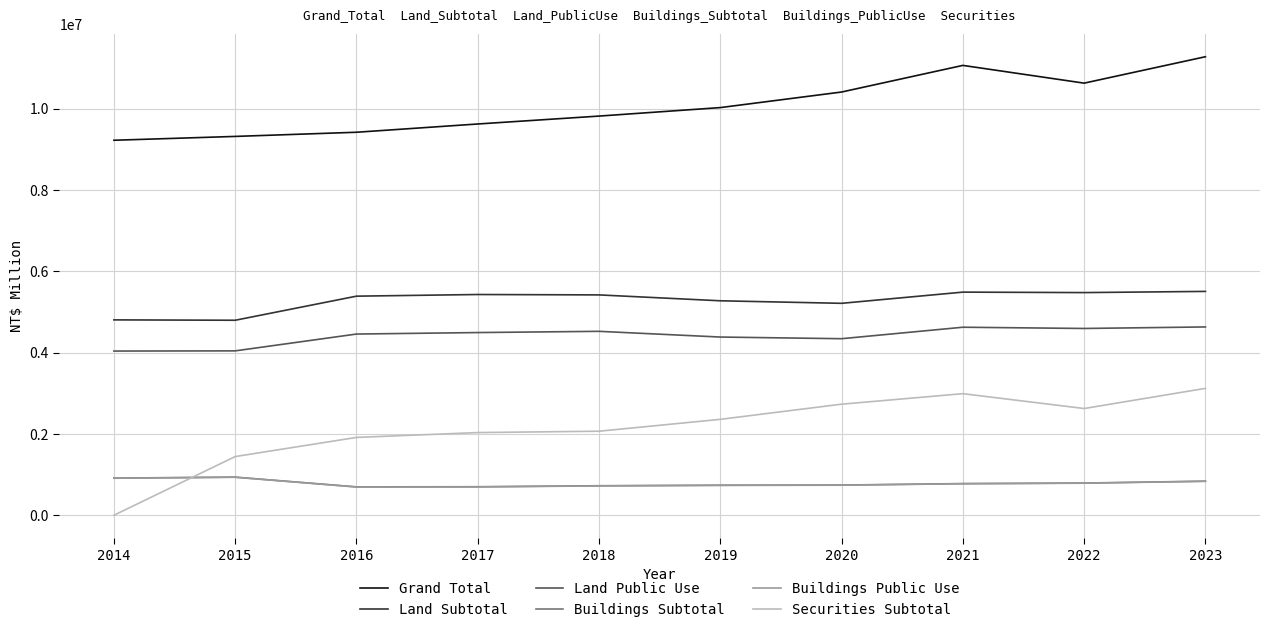

Which series has the largest total across all categories?

Grand Total